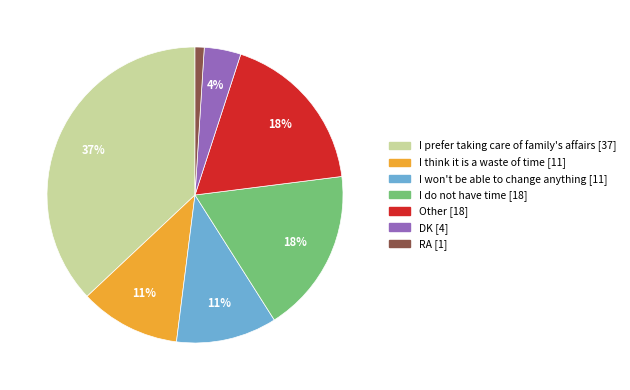

Approximately how many times larger is the value at I won't be able to change anything compared to I prefer taking care of family's affairs?

0.3